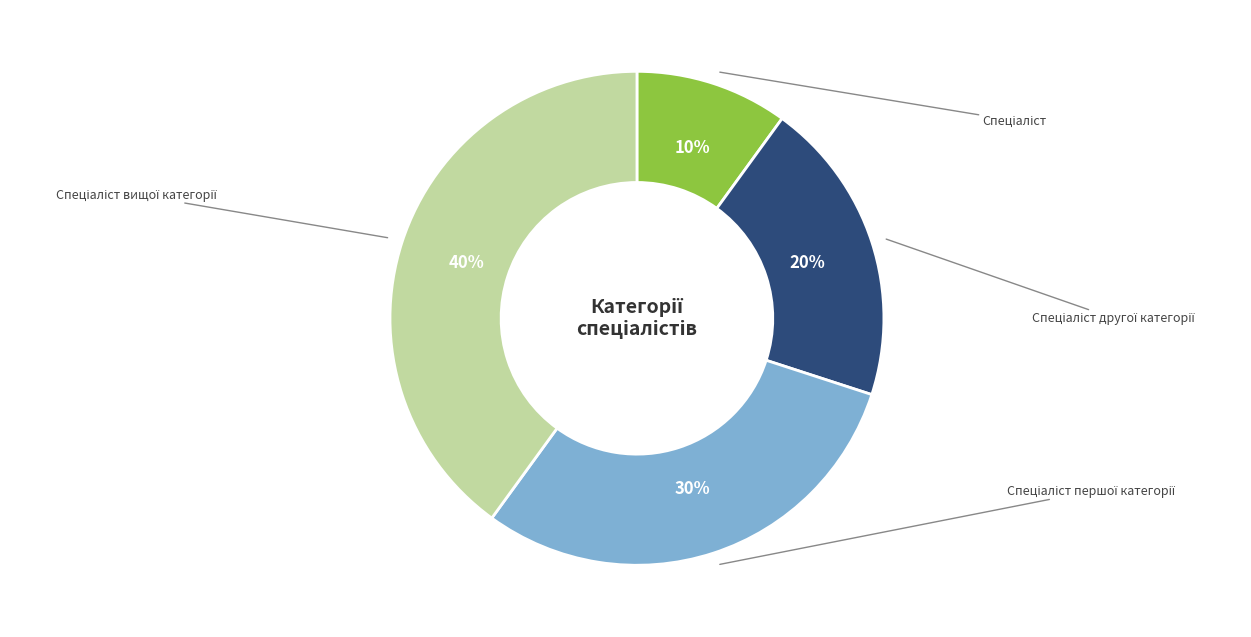

What is the ratio of the value at Спеціаліст першої категорії to the value at Спеціаліст?

3.0